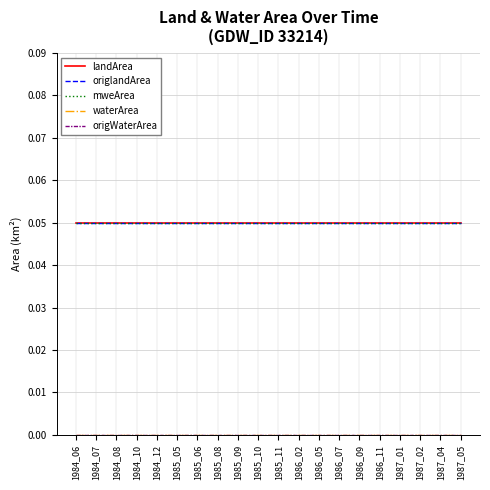

Does the chart display data point markers on the line(s)?

No